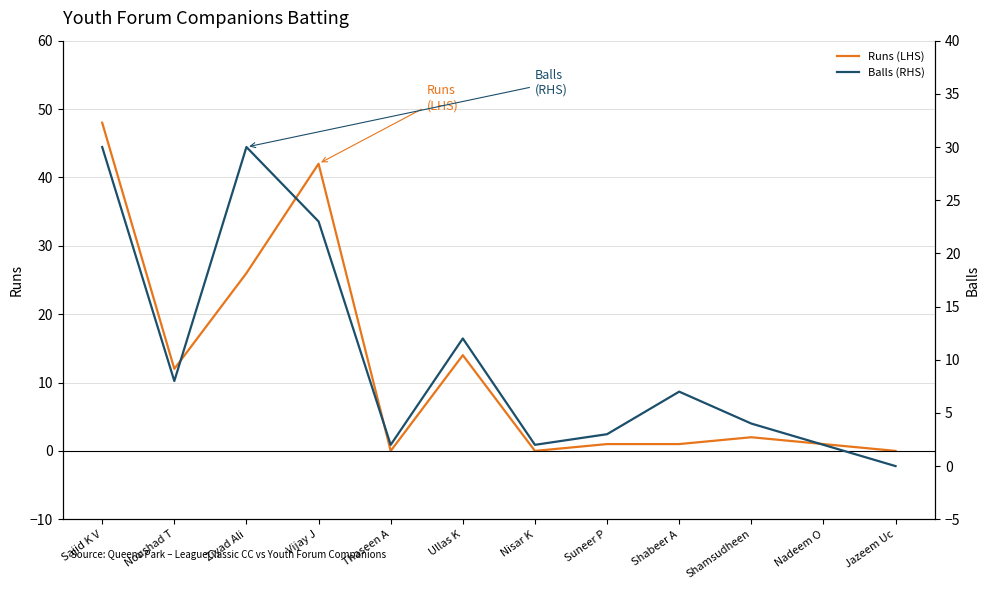

Where is the first local maximum for Balls (RHS)?

Ziyad Ali